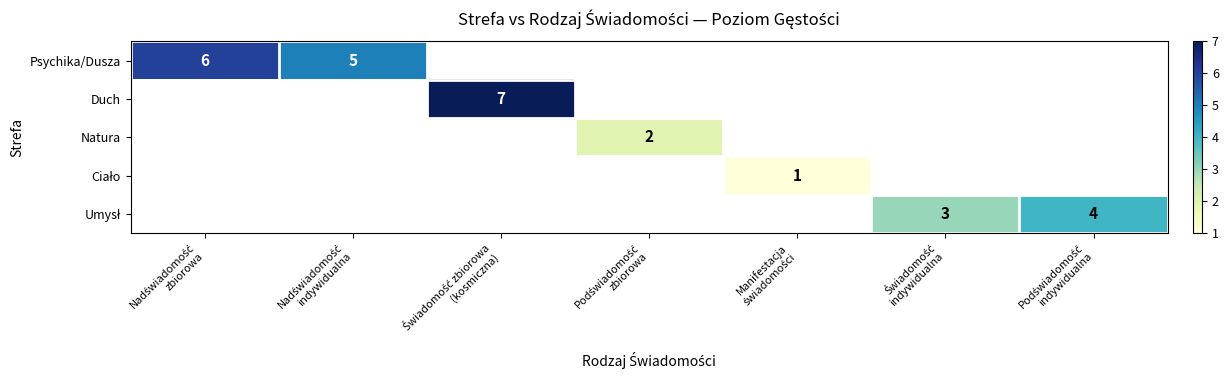

At how many categories does at least one series exceed 2?

5